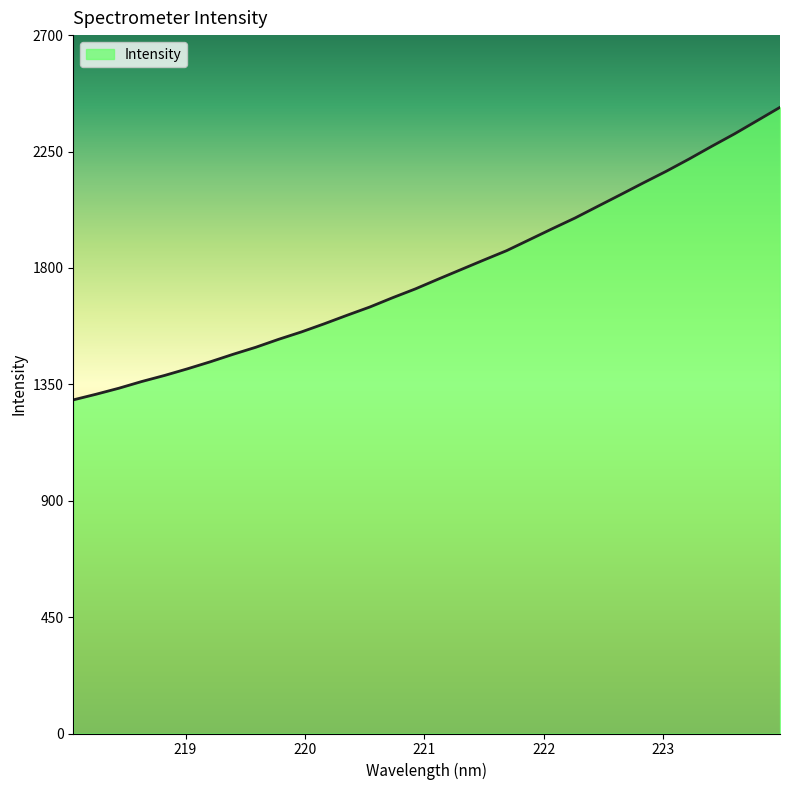

What is the minimum value shown in the chart?

1289.8